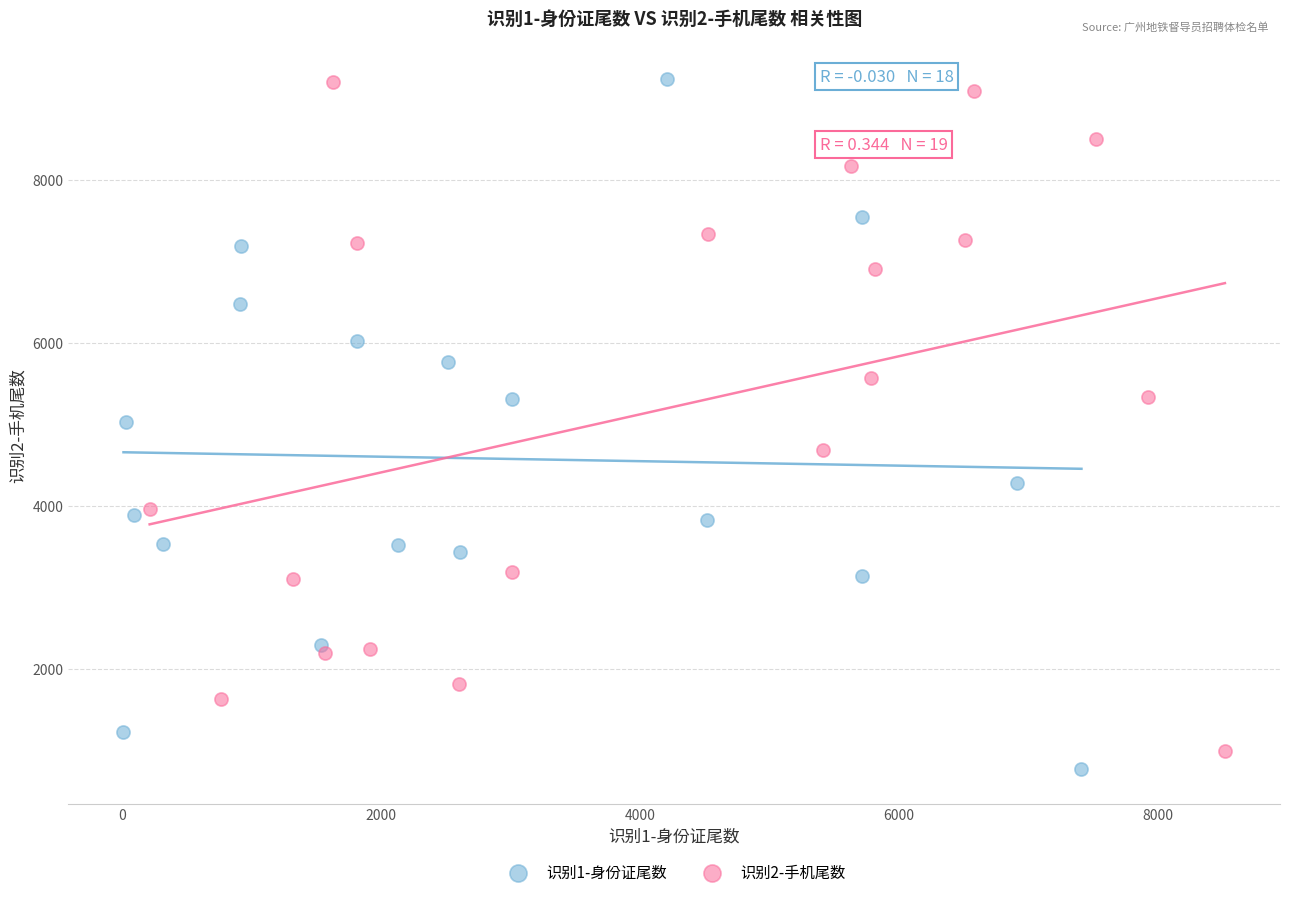

What are all the series names shown in the legend?

识别1-身份证尾数, 识别2-手机尾数